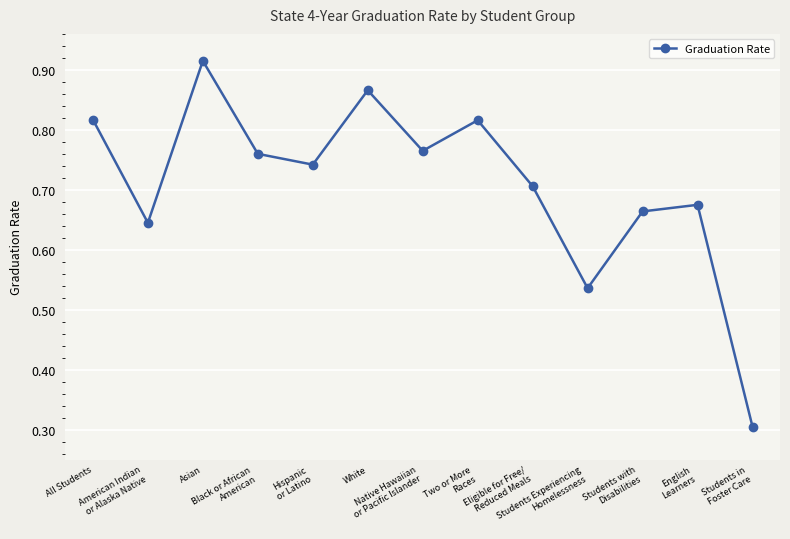

Does the chart display data point markers on the line(s)?

Yes